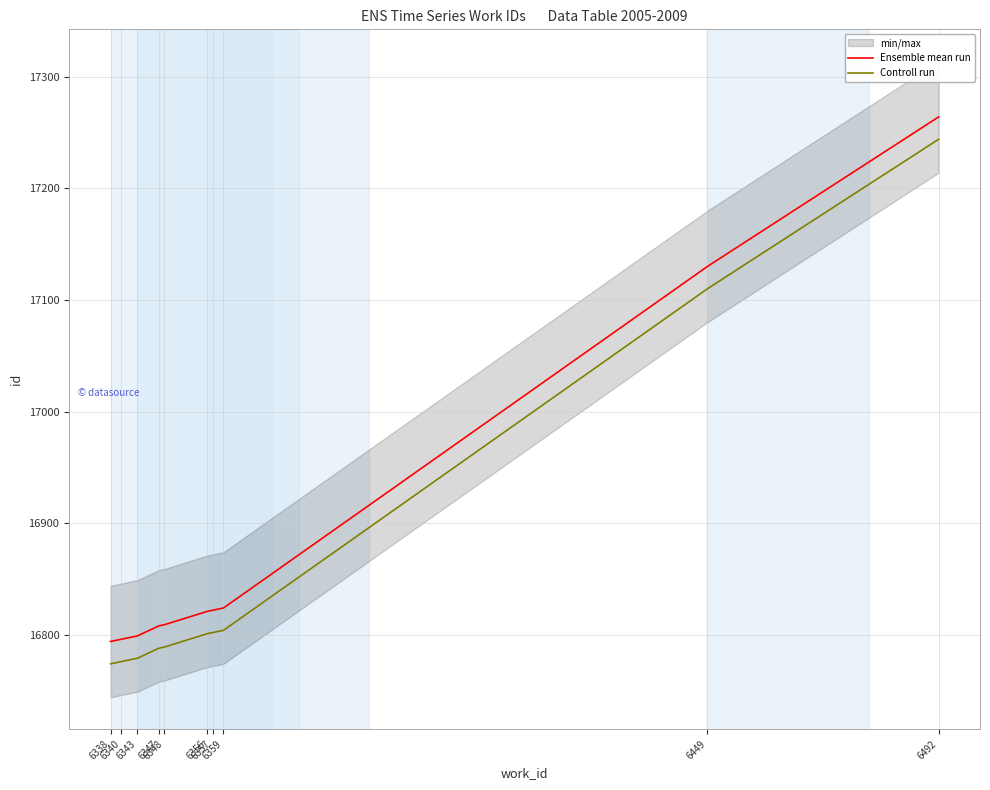

True or false: Ensemble mean run and Controll run cross at least once.

False